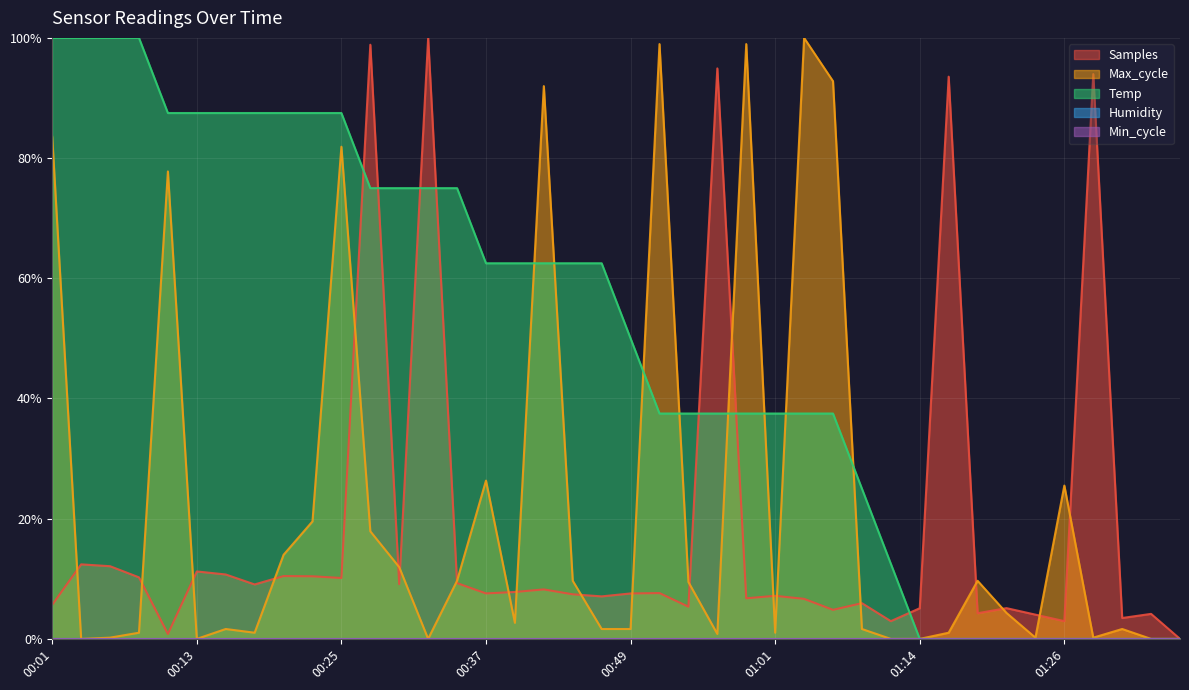

Read the Temp value at 00:15.

87.5